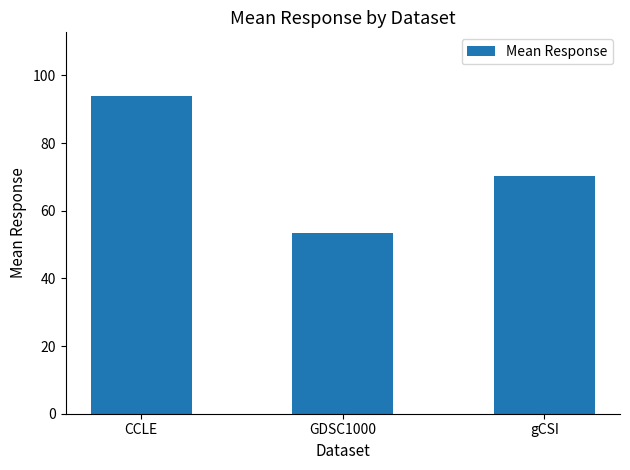

True or false: the data shows 53.5 at GDSC1000.

True